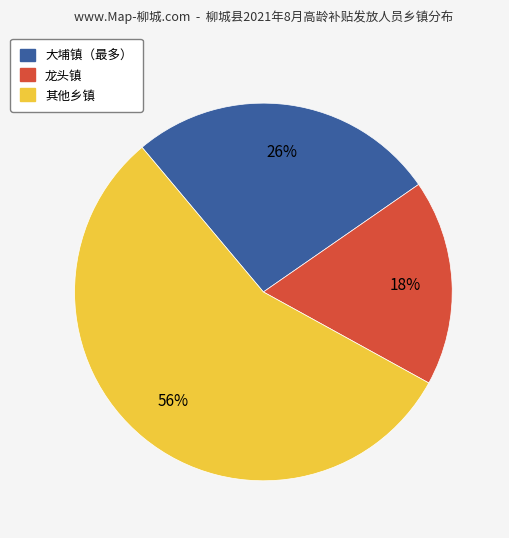

Is there any slice that represents more than half of the pie?

Yes